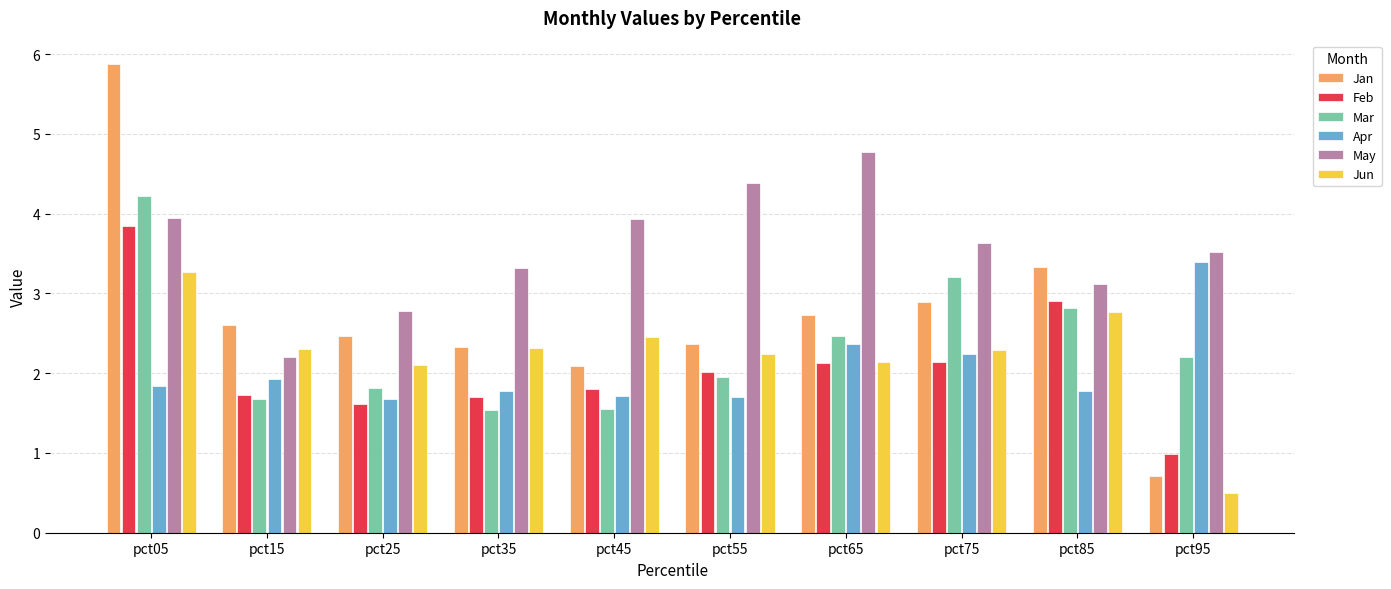

At which label does Mar reach its peak?

pct05